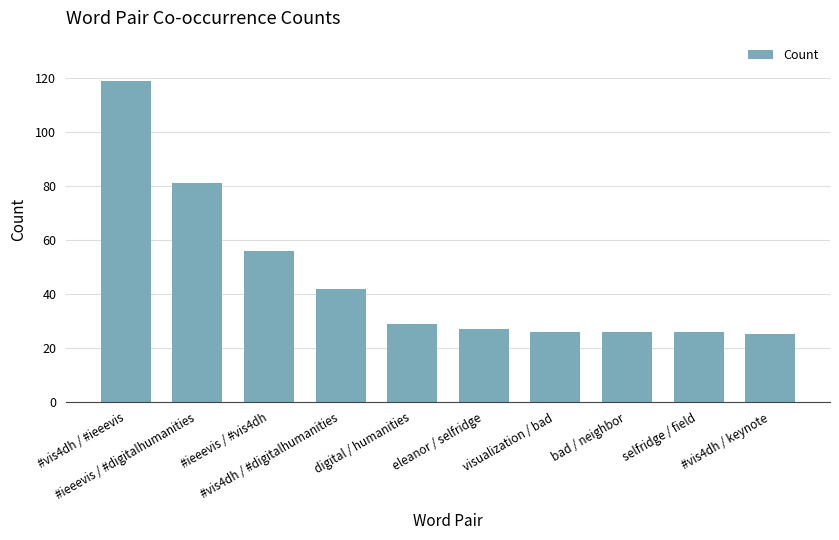

What is the value of the 6th bar from the left?

27